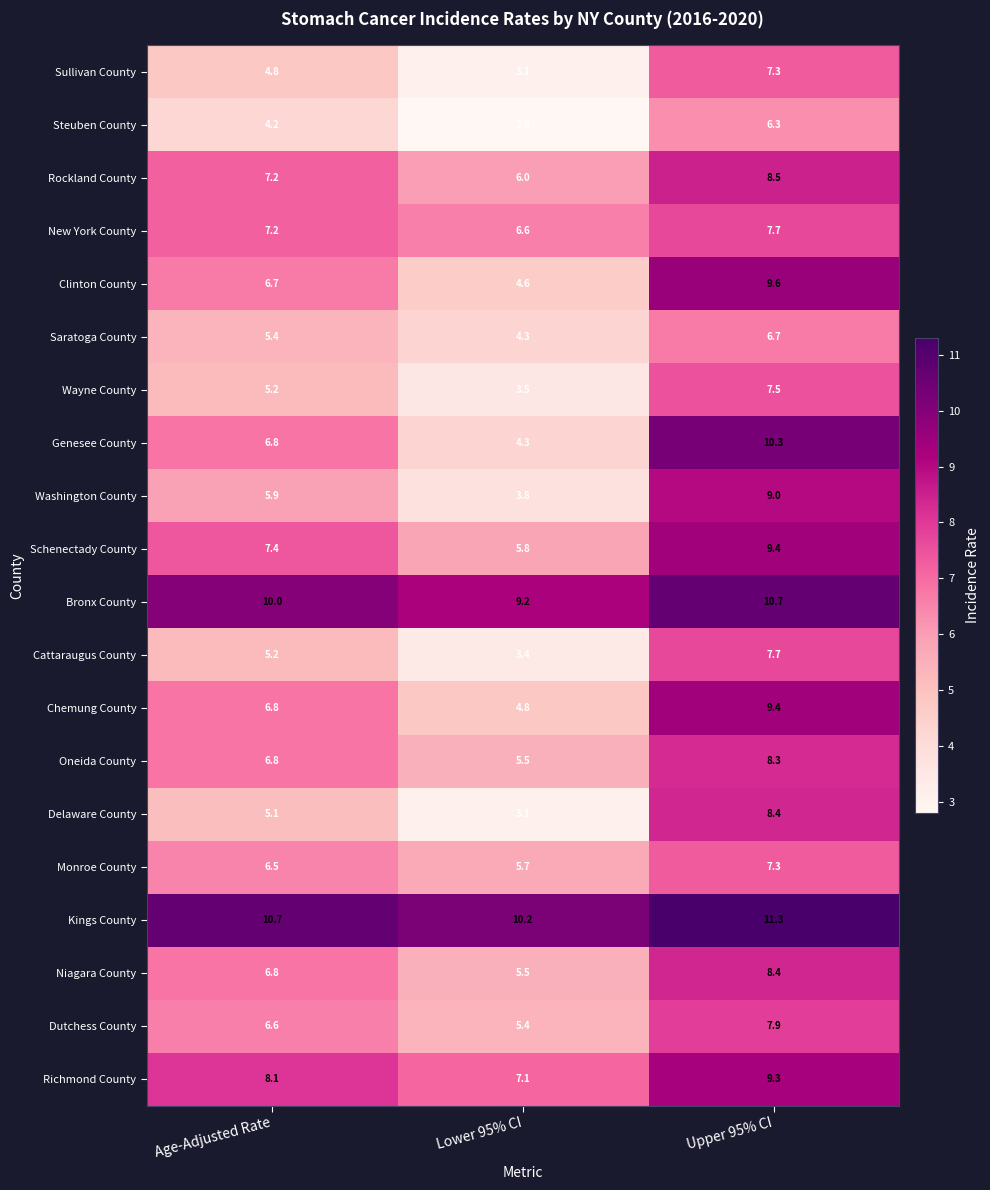

The value of Monroe County at Lower 95% CI is 5.7. True or false?

True